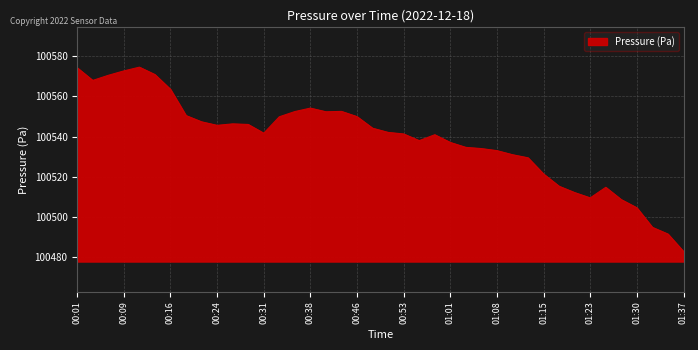

What is the greatest value displayed?

100574.6